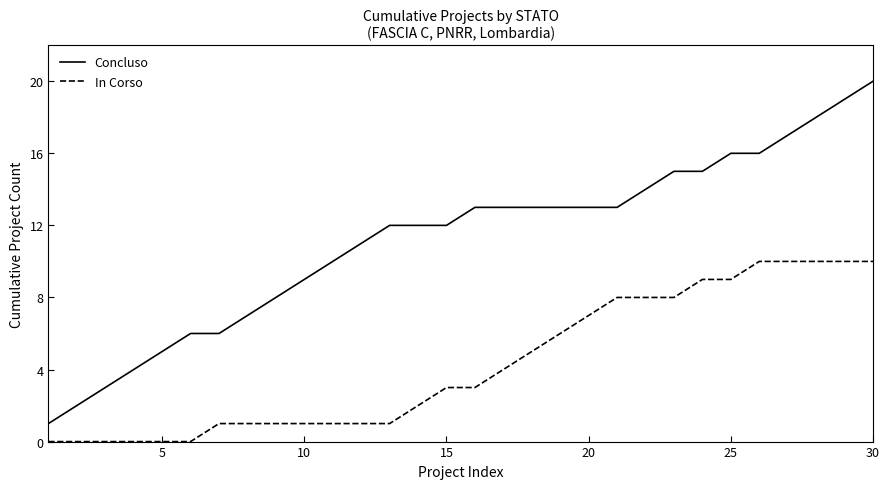

How many lines are shown in the chart?

2